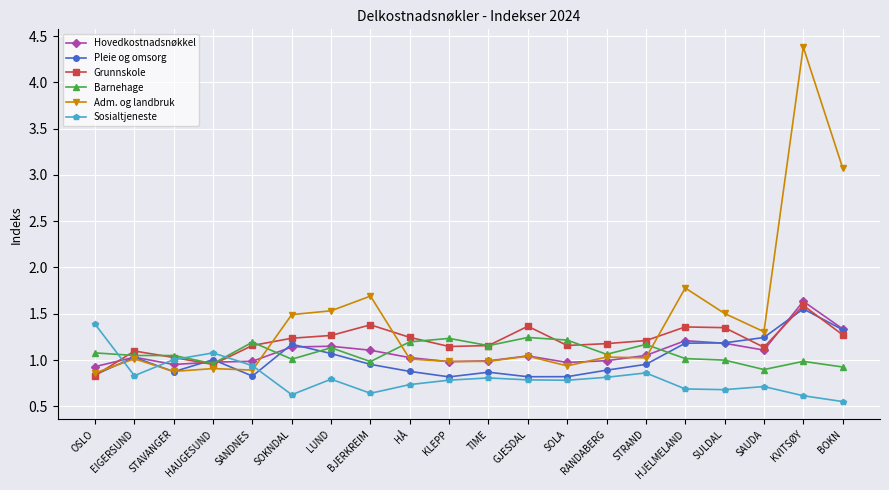

After their last crossing, which series has the higher values: Barnehage or Sosialtjeneste?

Barnehage